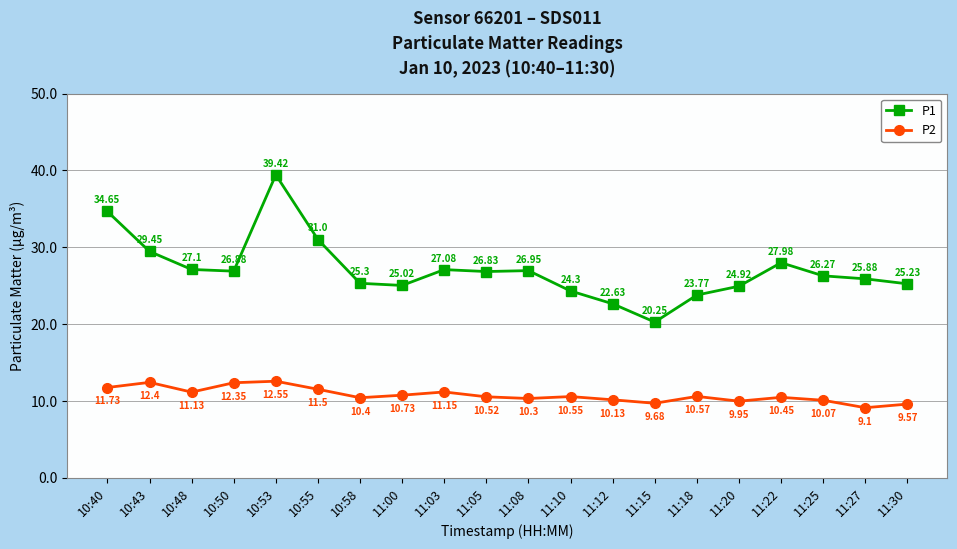

True or false: P2 has more than 1 points higher than both neighbors.

True